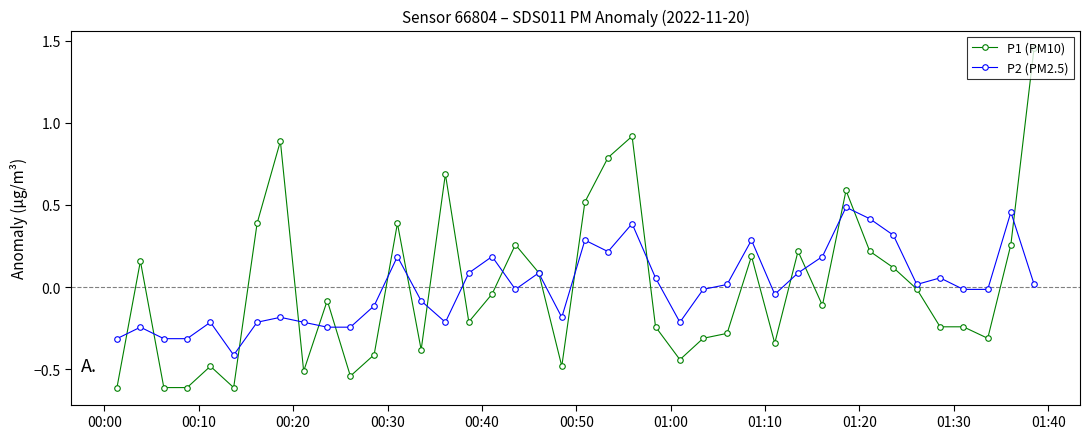

Which series has the largest range (max minus min)?

P1 (PM10)